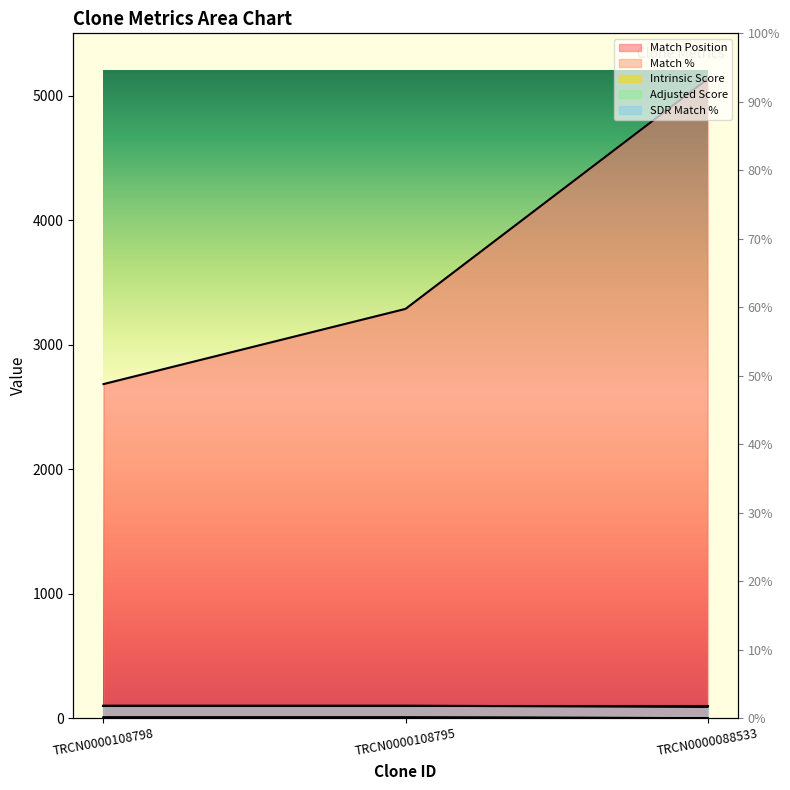

How many Intrinsic Score values are between 0 and 4?

1